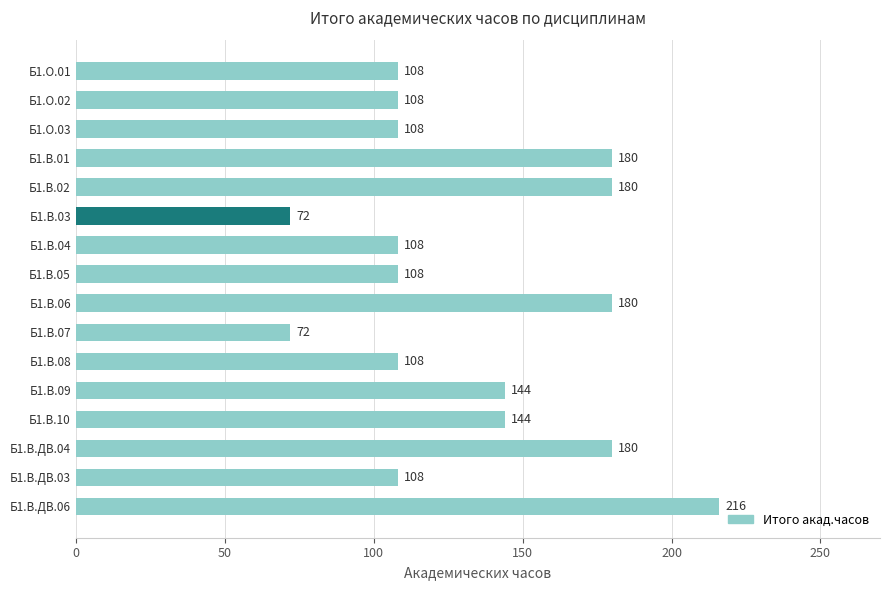

What position from the bottom is Б1.В.ДВ.04?

3